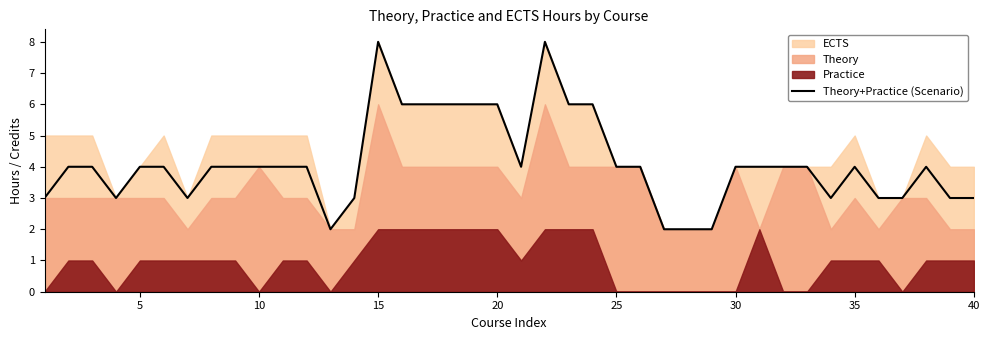

The chart shows a value of 3 at 10. True or false?

False